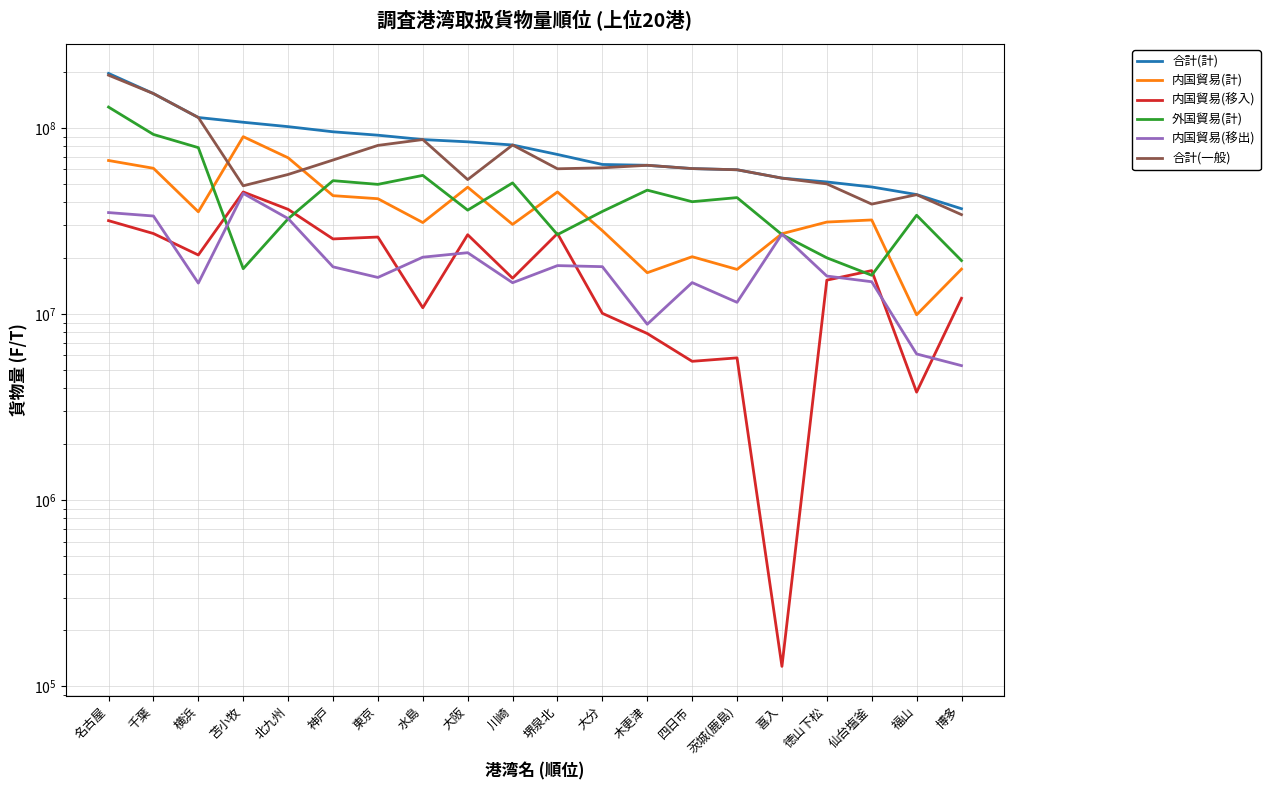

How many times do 内国貿易(移入) and 外国貿易(計) cross each other?

6